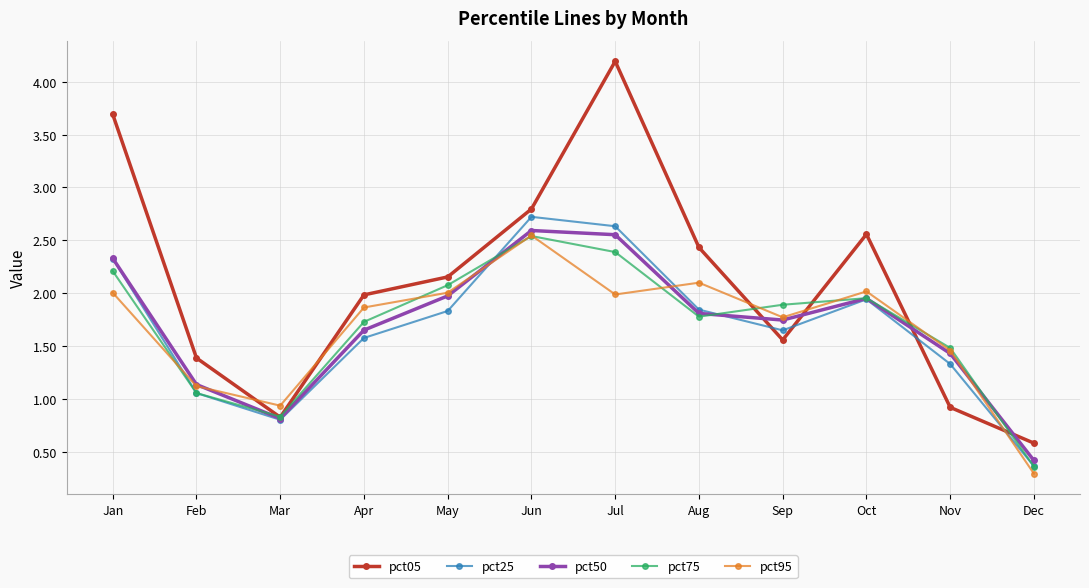

How many data points in pct95 are above 1?

10